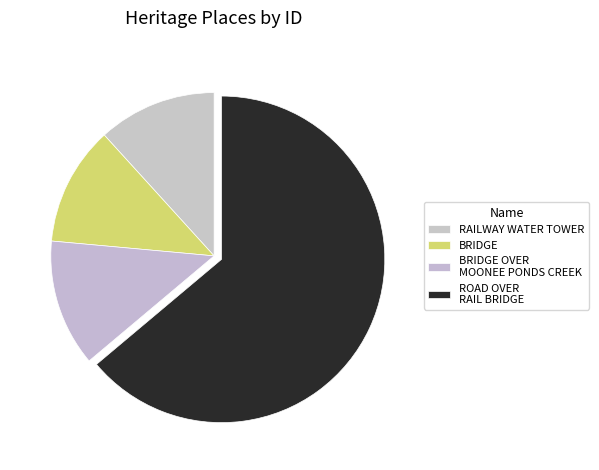

Which slice is the largest?

ROAD OVER RAIL BRIDGE